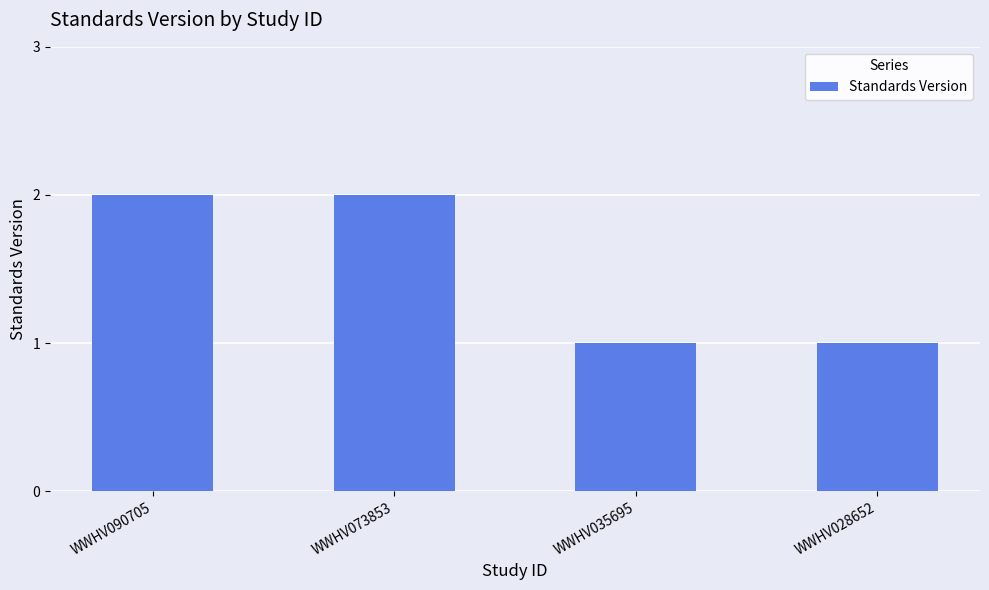

What is the value of the 1st bar from the left?

2